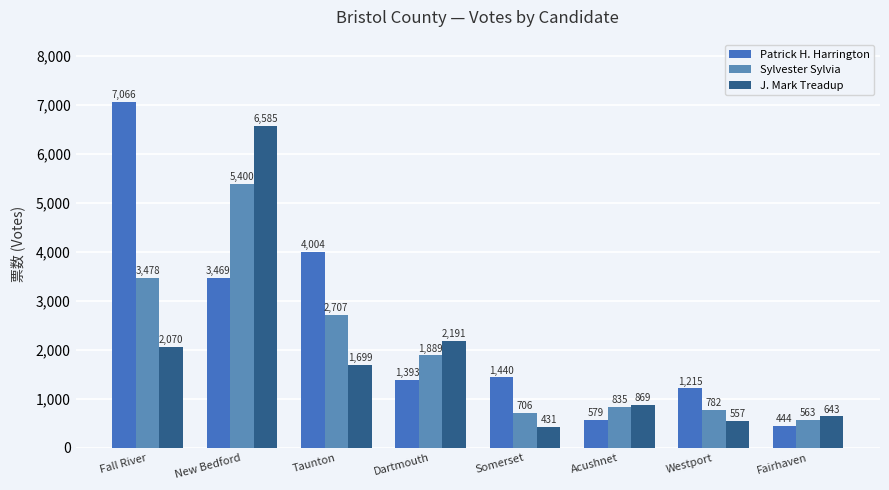

True or false: Sylvester Sylvia has a value of 3951 at Taunton.

False